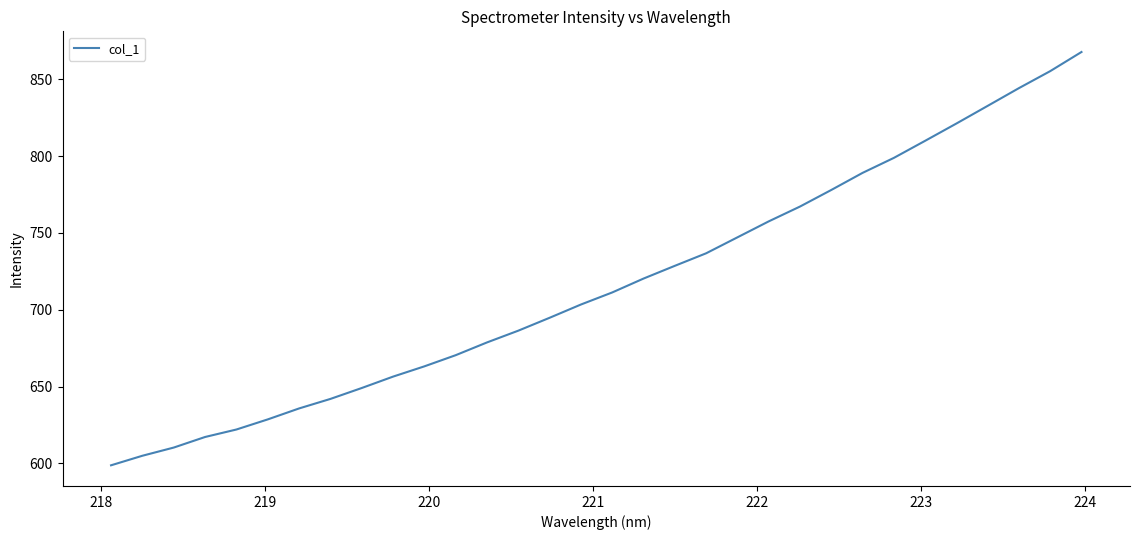

What is the greatest value displayed?

867.7